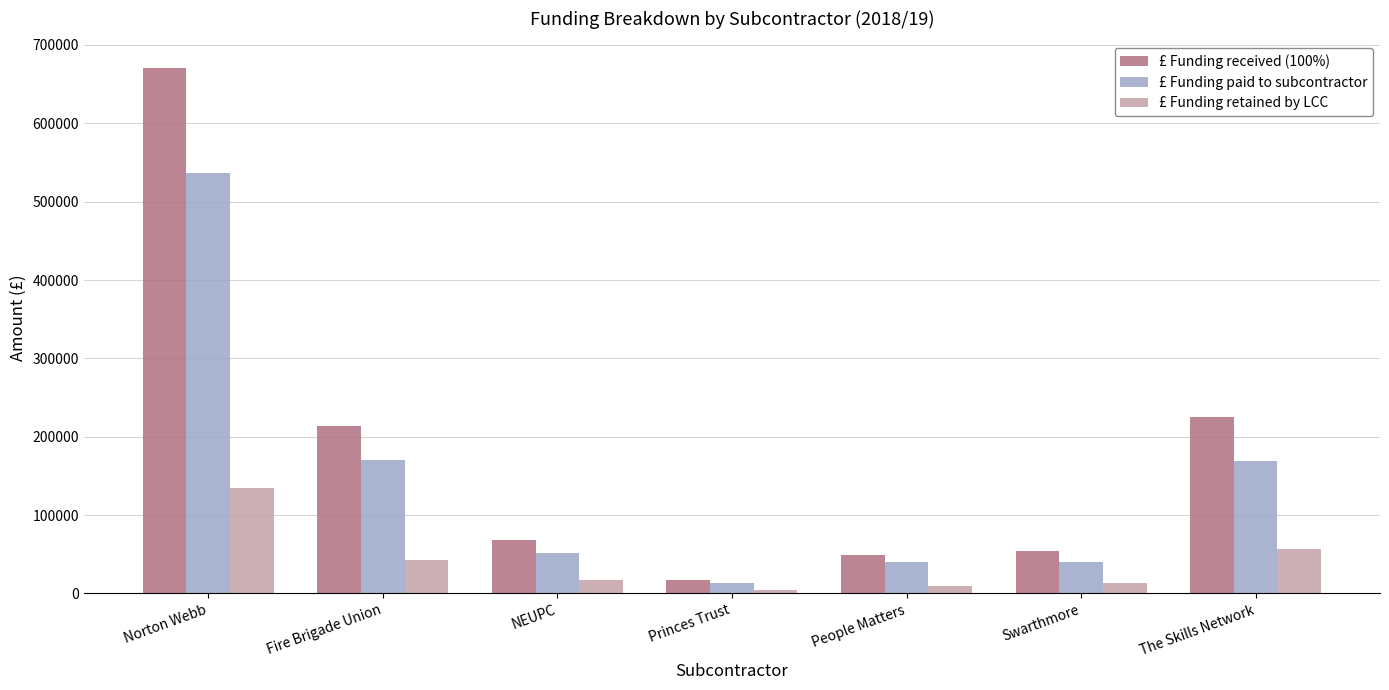

Which series has the widest spread of values?

£ Funding received (100%)